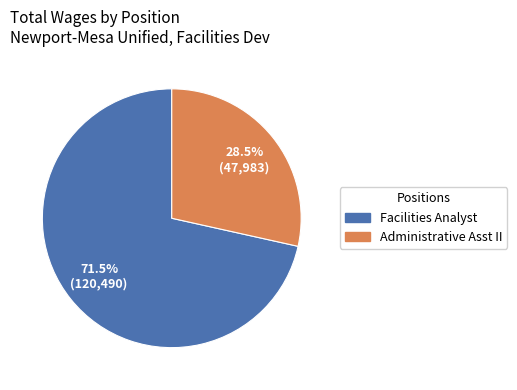

How many slices are in this pie chart?

2